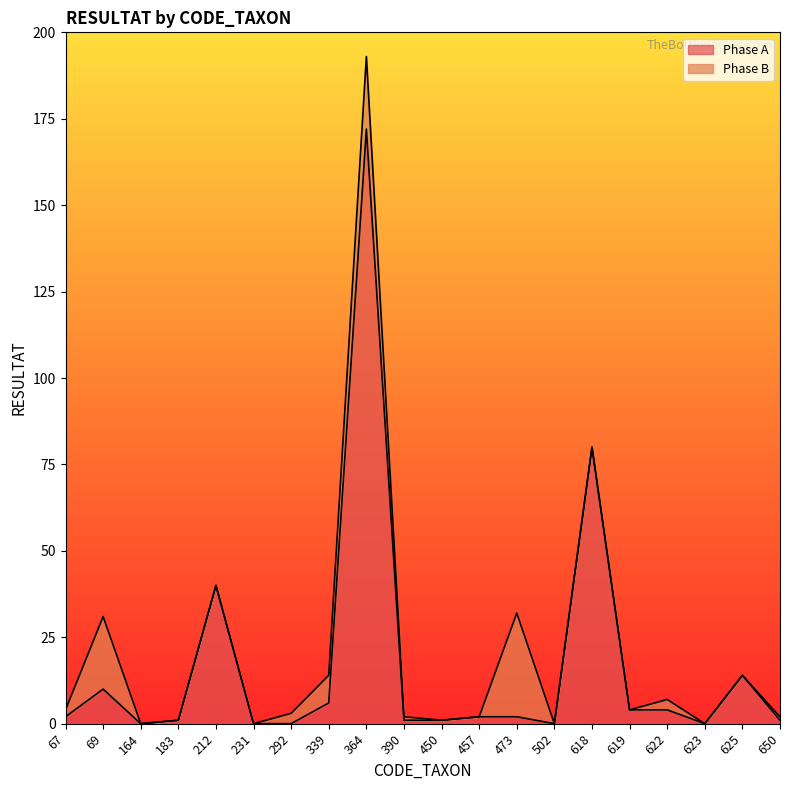

The value at 502 is 105. True or false?

False